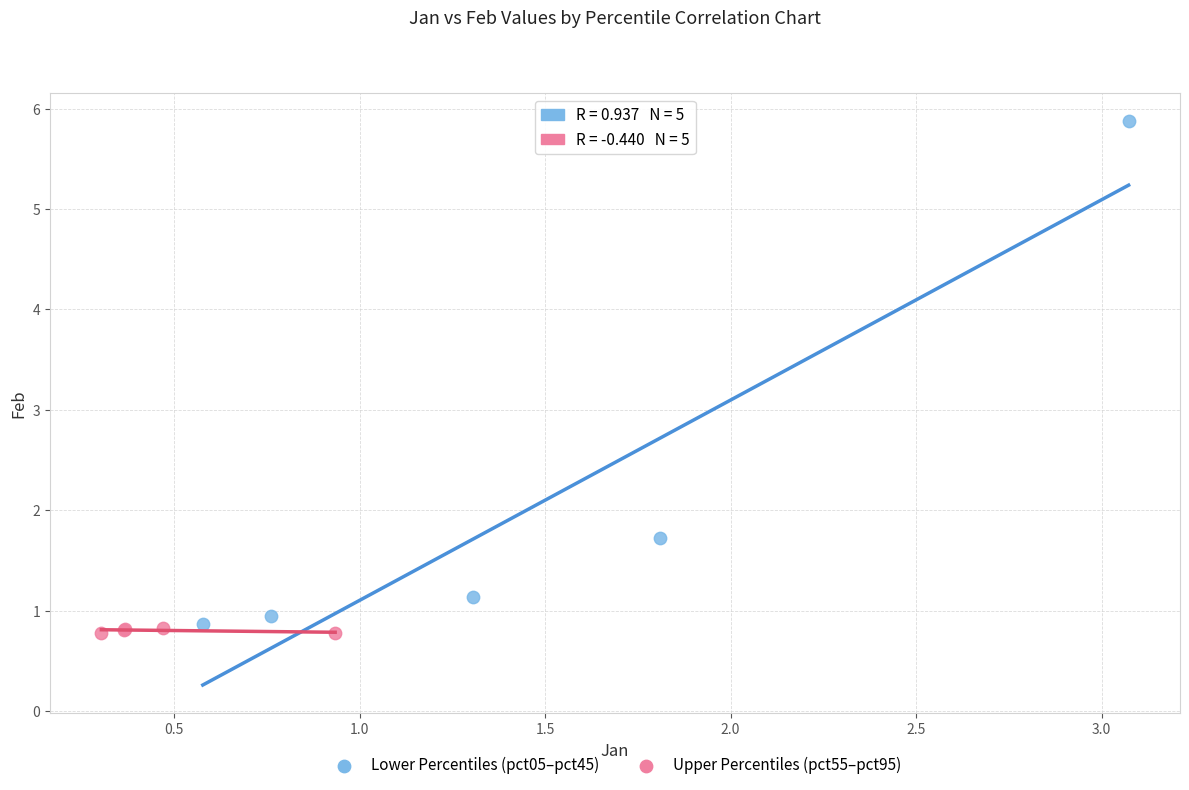

Which series has the widest spread of Y values?

Lower Percentiles (pct05–pct45)